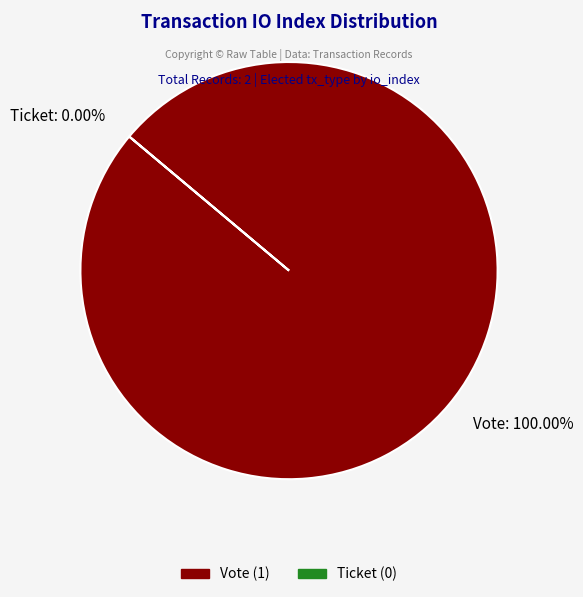

True or false: Vote accounts for 100% of the total.

True